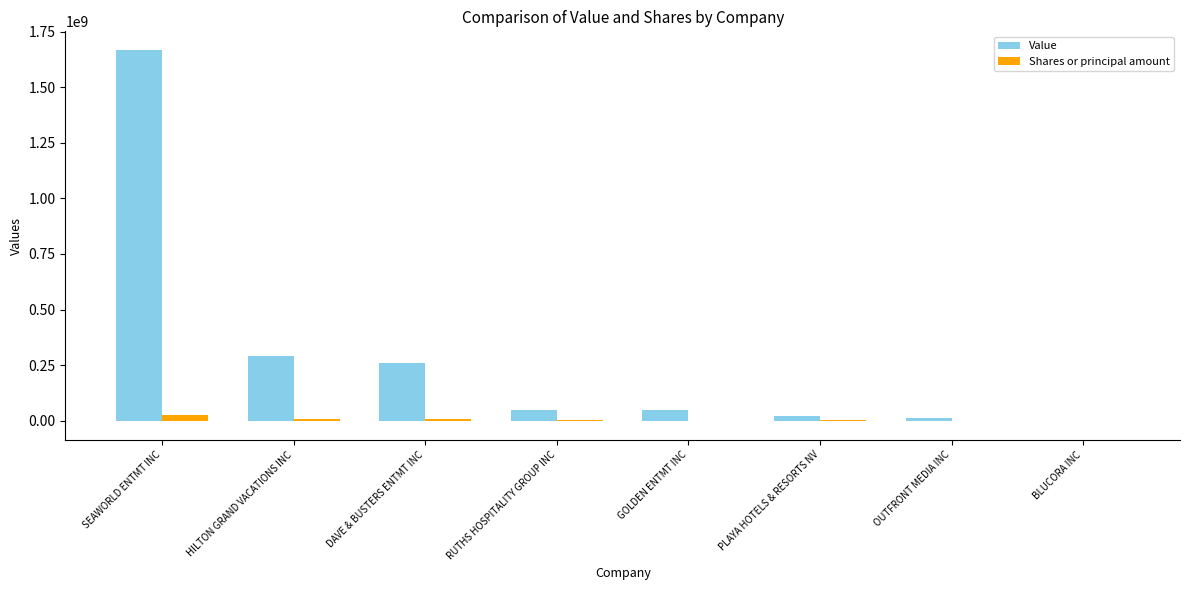

Which category has the highest value across all series?

SEAWORLD ENTMT INC